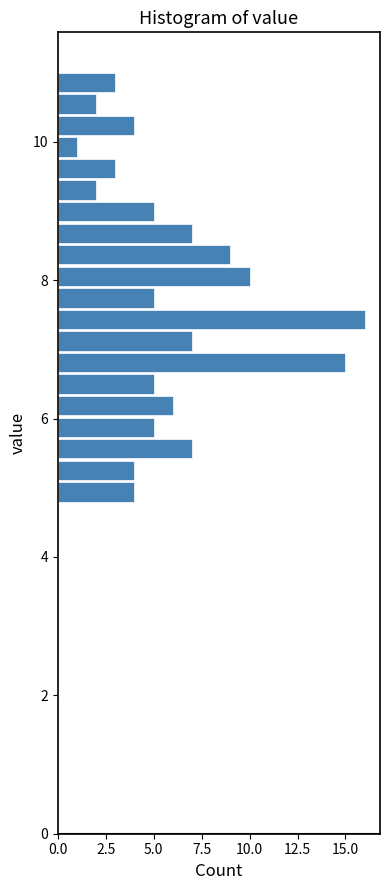

Read against the y-axis, roughly where is the centre of the longest bar?

7.4